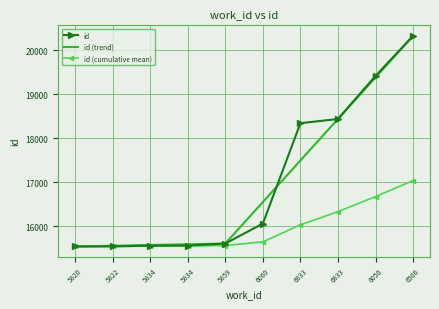

Which category has the highest value in the id series?

6506